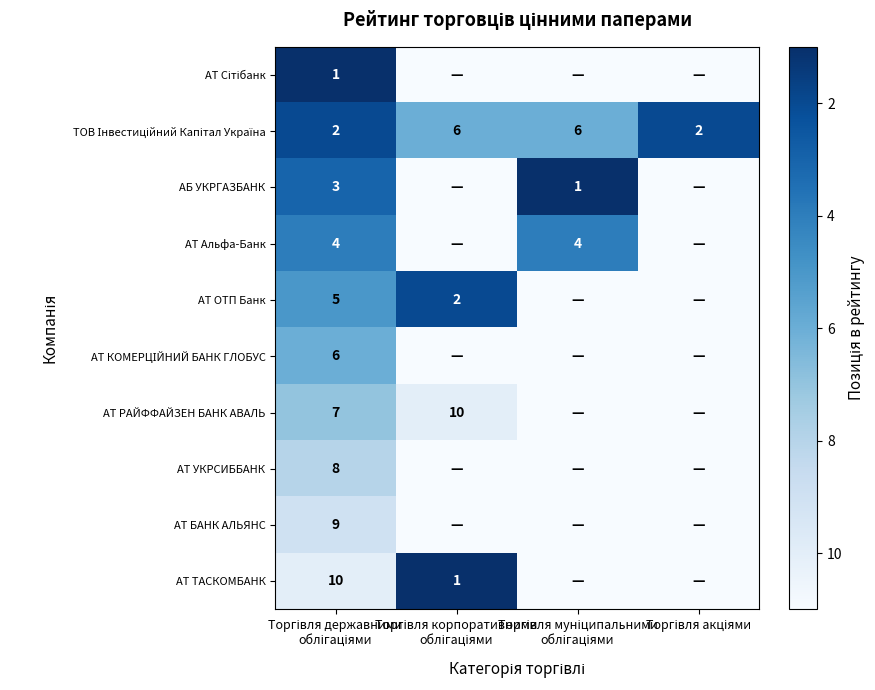

How many values in the АТ КОМЕРЦІЙНИЙ БАНК ГЛОБУС series are below 11?

1